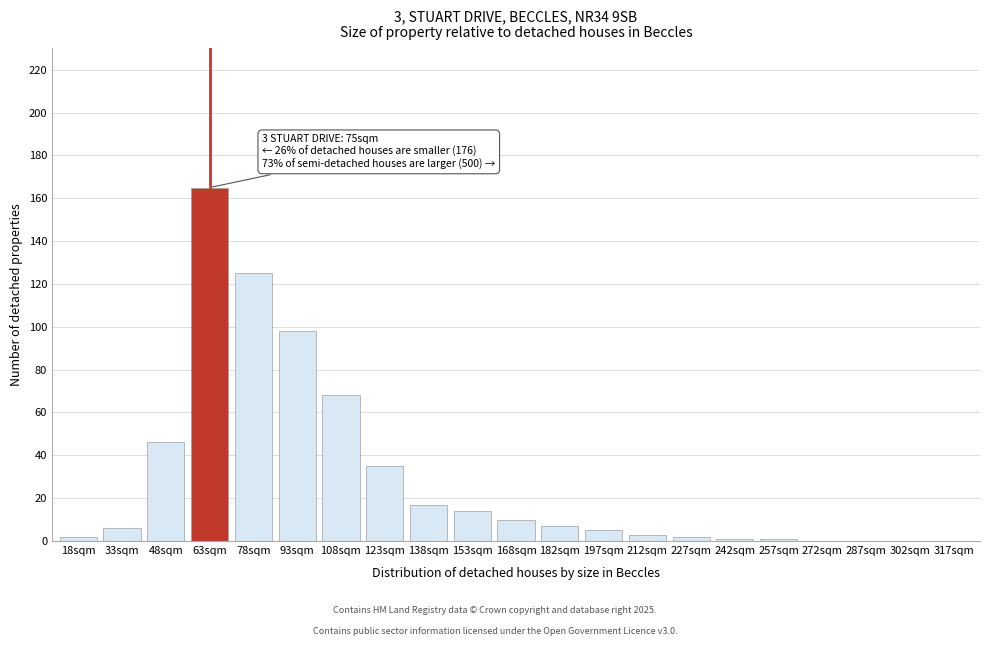

Reading left to right, what are all the values shown in this chart?

18sqm=2	33sqm=6	48sqm=46	63sqm=165	78sqm=125	93sqm=98	108sqm=68	123sqm=35	138sqm=17	153sqm=14	168sqm=10	182sqm=7	197sqm=5	212sqm=3	227sqm=2	242sqm=1	257sqm=1	272sqm=0	287sqm=0	302sqm=0	317sqm=0